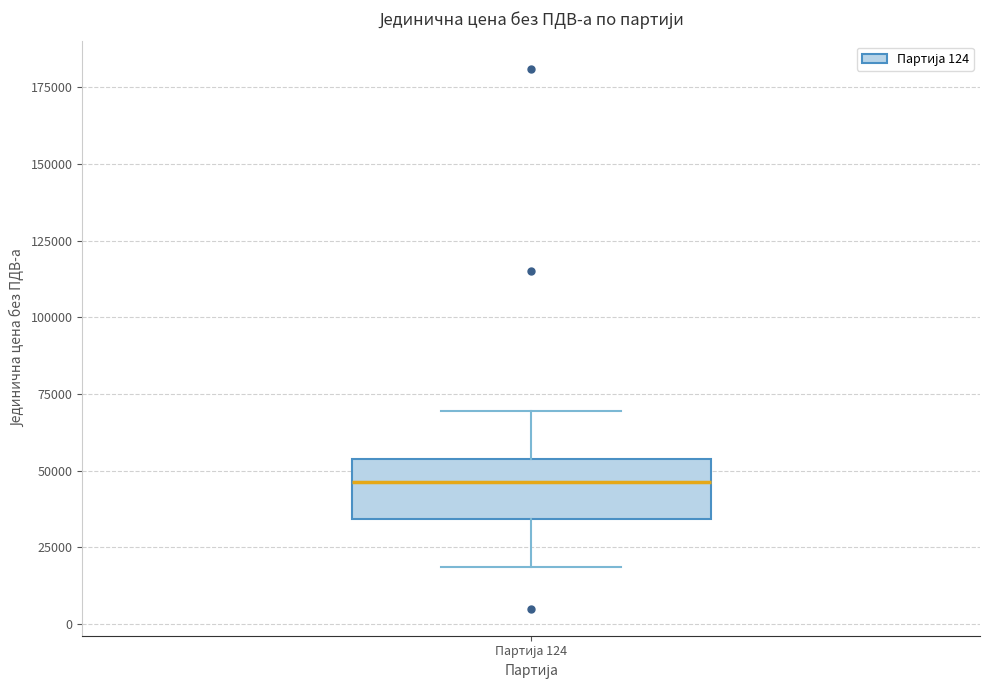

Transcribe this box plot: give where the median line is, the range the box spans, and where the two whiskers end, as read against the y-axis. The values are not printed on the chart, so give them approximately, as read against the axis.

median 45000, box 35000 to 55000, whiskers 20000 to 70000